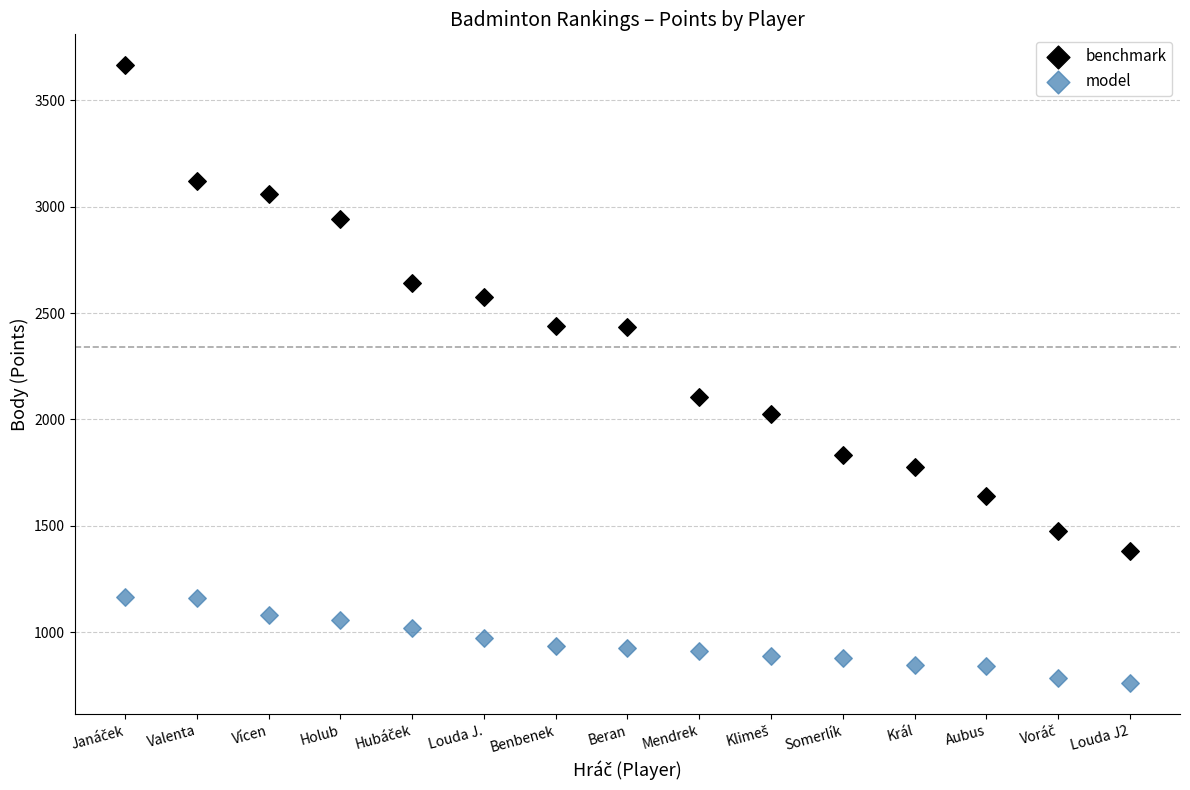

Across all series, what Y value is closest to 2212?

2104